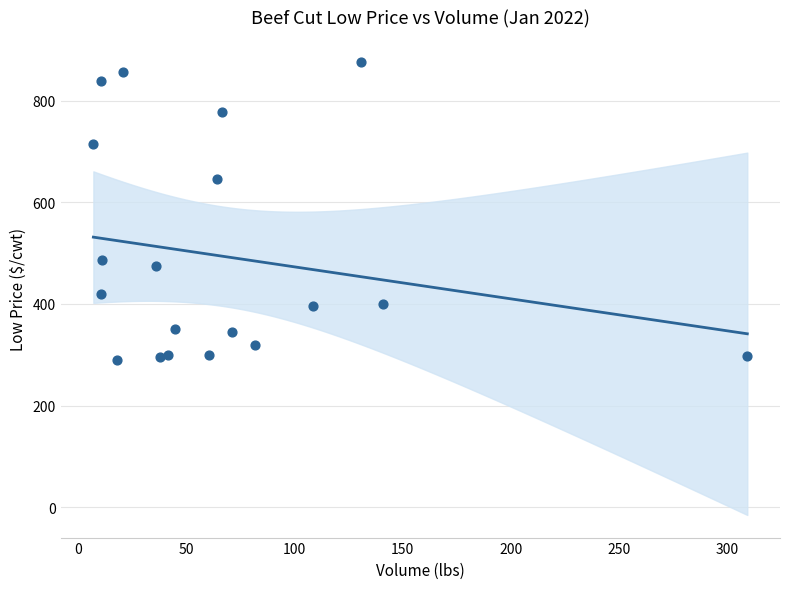

What Y value in the scatter plot is closest to 582?

645.0